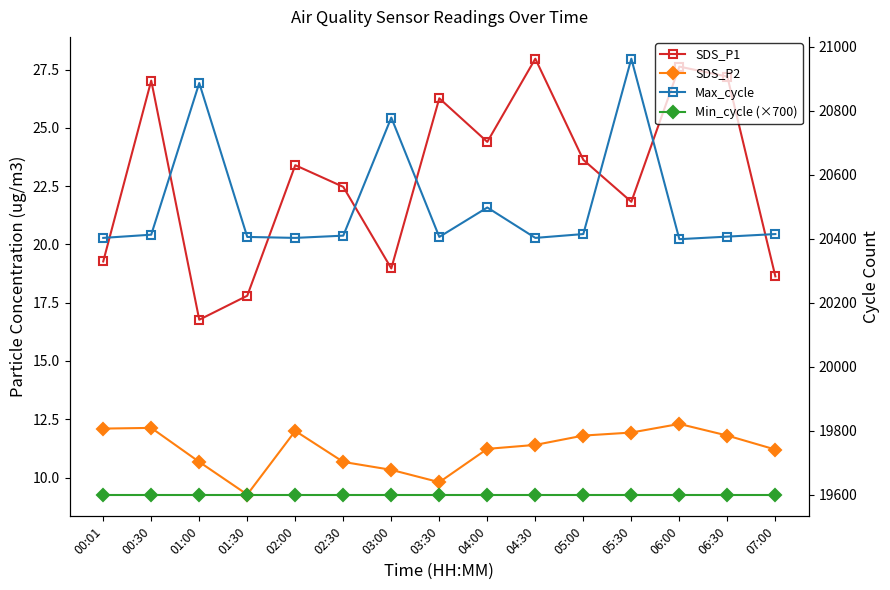

What position from the right is 00:30?

14